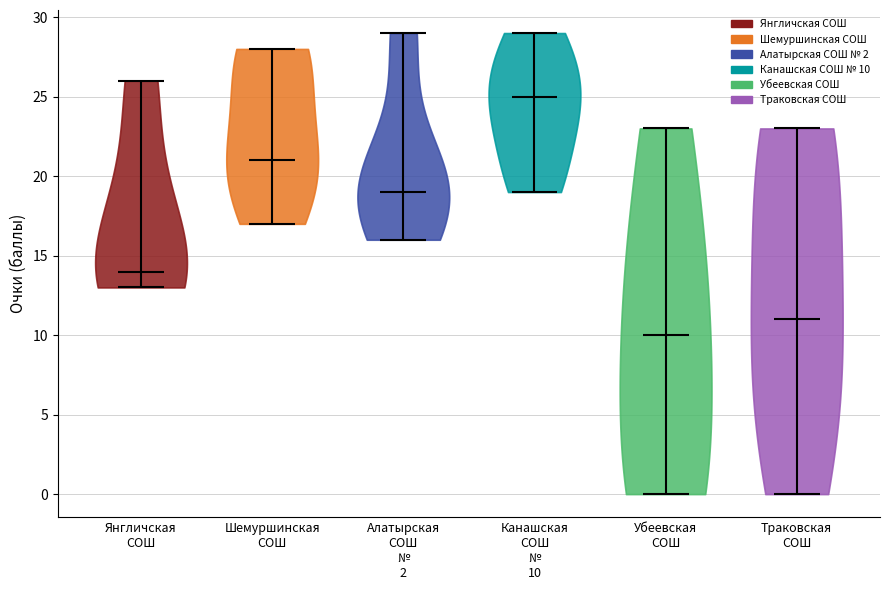

Reading left to right, read every violin against the y-axis: where its median line is, and the lowest and highest points it reaches. The values are not printed on the chart, so give them approximately, as read against the axis.

Янгличская СОШ: median line 14, lowest point 13, highest point 26
Шемуршинская СОШ: median line 21, lowest point 17, highest point 28
Алатырская СОШ № 2: median line 19, lowest point 16, highest point 29
Канашская СОШ № 10: median line 25, lowest point 19, highest point 29
Убеевская СОШ: median line 10, lowest point 0, highest point 23
Траковская СОШ: median line 11, lowest point 0, highest point 23